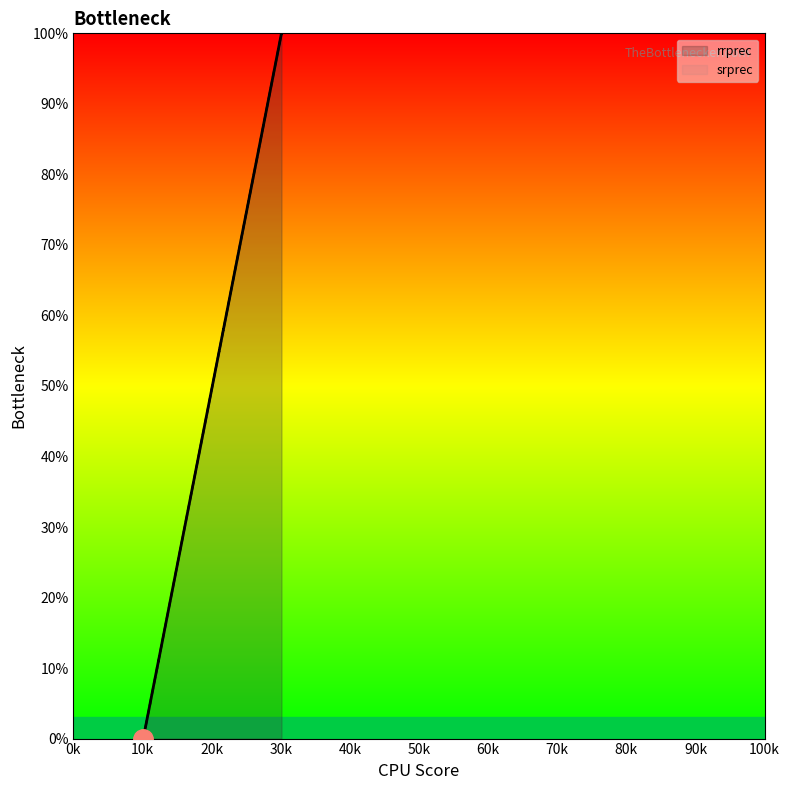

Which category has the lowest value in the srprec series?

10100